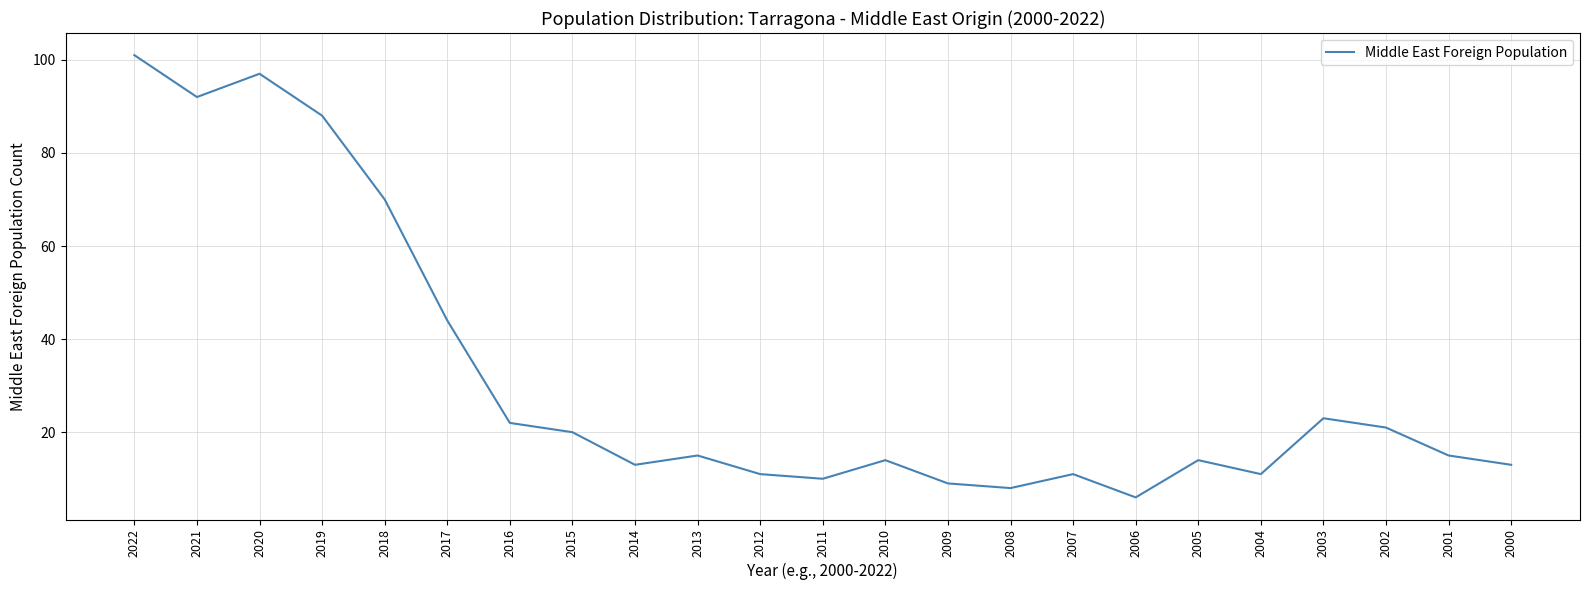

Which category has the highest value across all series?

2022